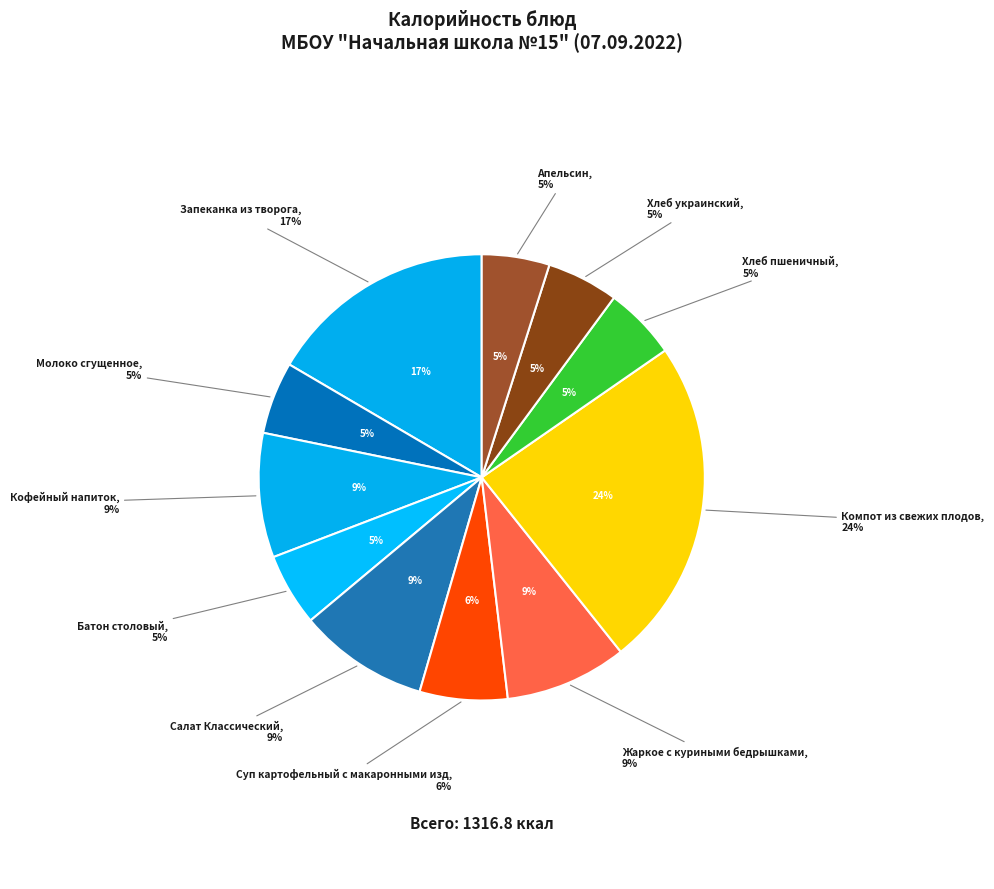

What percentage is NOT represented by Компот из свежих плодов?

76.1%